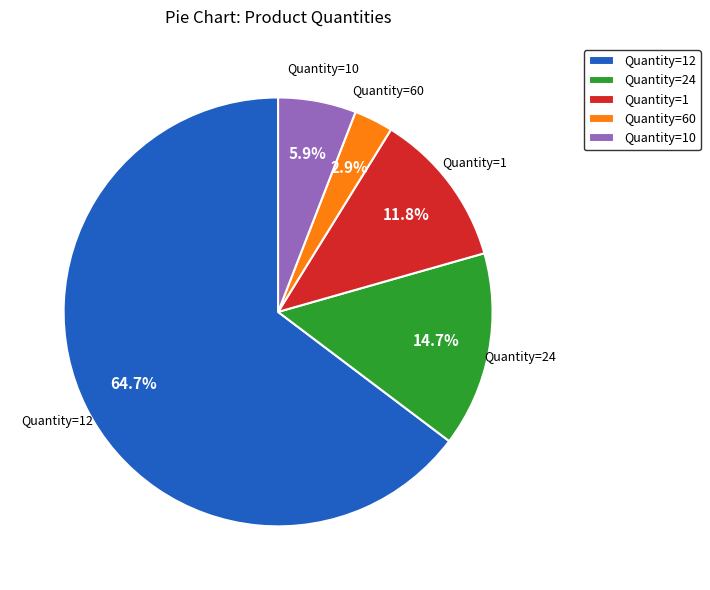

To the nearest percent, what is the average slice percentage?

20%